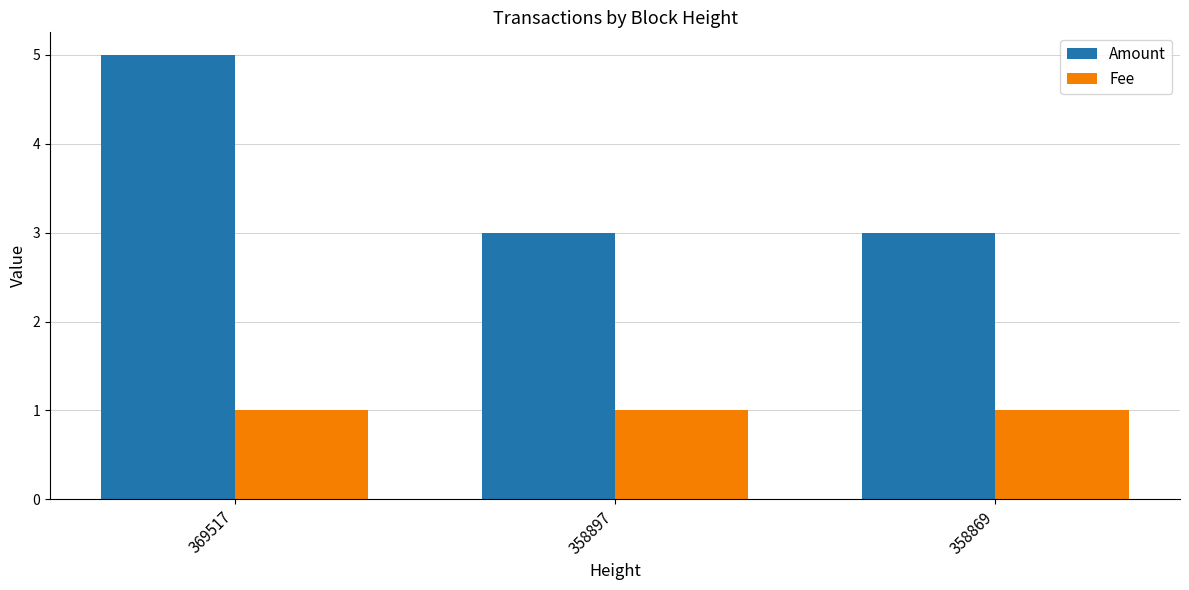

Is it true that Fee equals 1 at 358897?

True